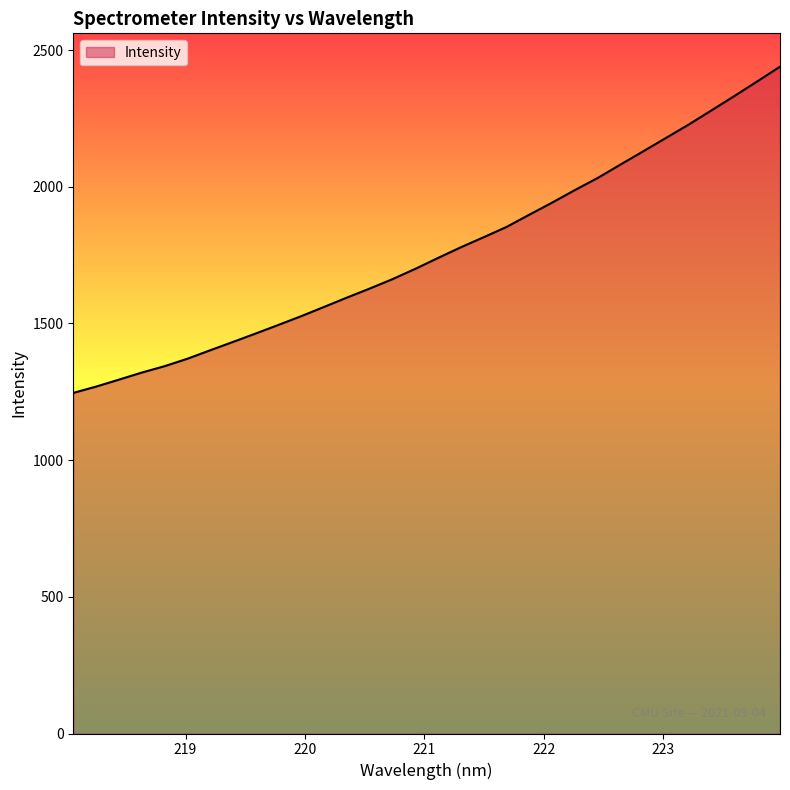

What is the difference between the maximum and minimum values?

1193.3